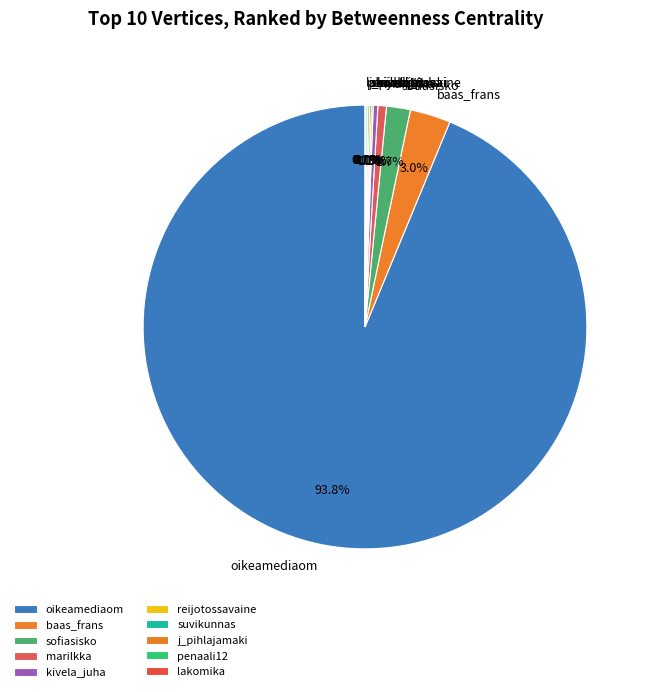

Does oikeamediaom represent more than half of the total?

Yes